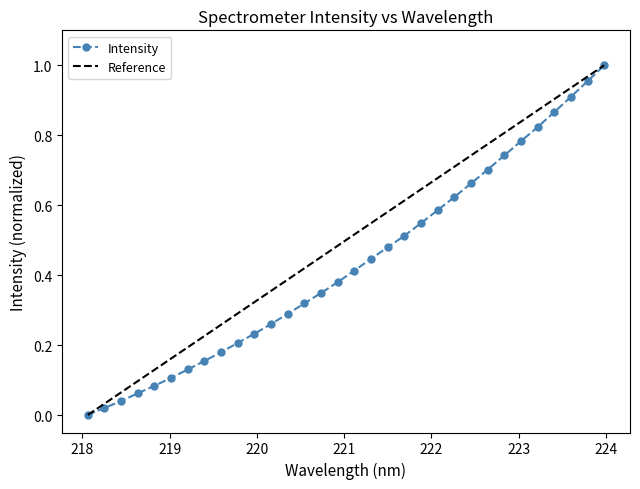

Rank the series by their average value, from lowest to highest.

Intensity, Reference